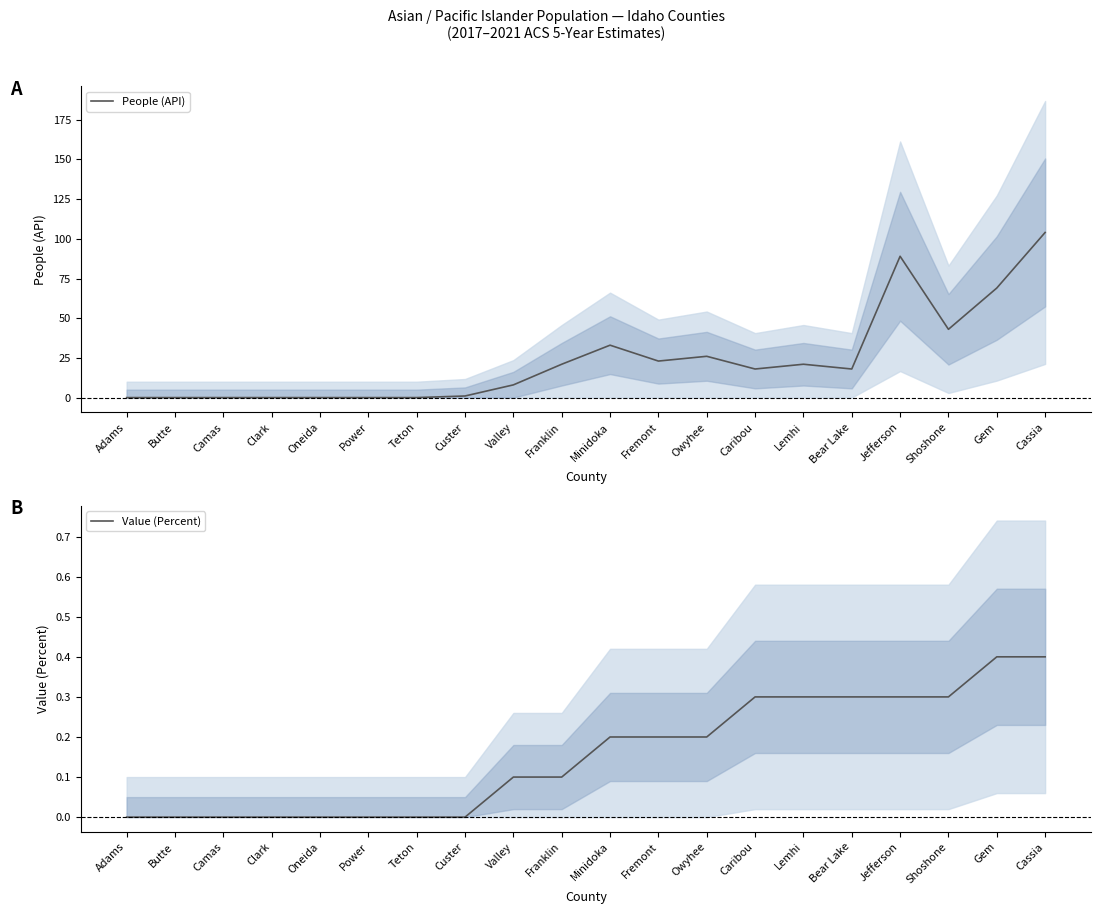

What is the label of the 15th point from the left?

Lemhi